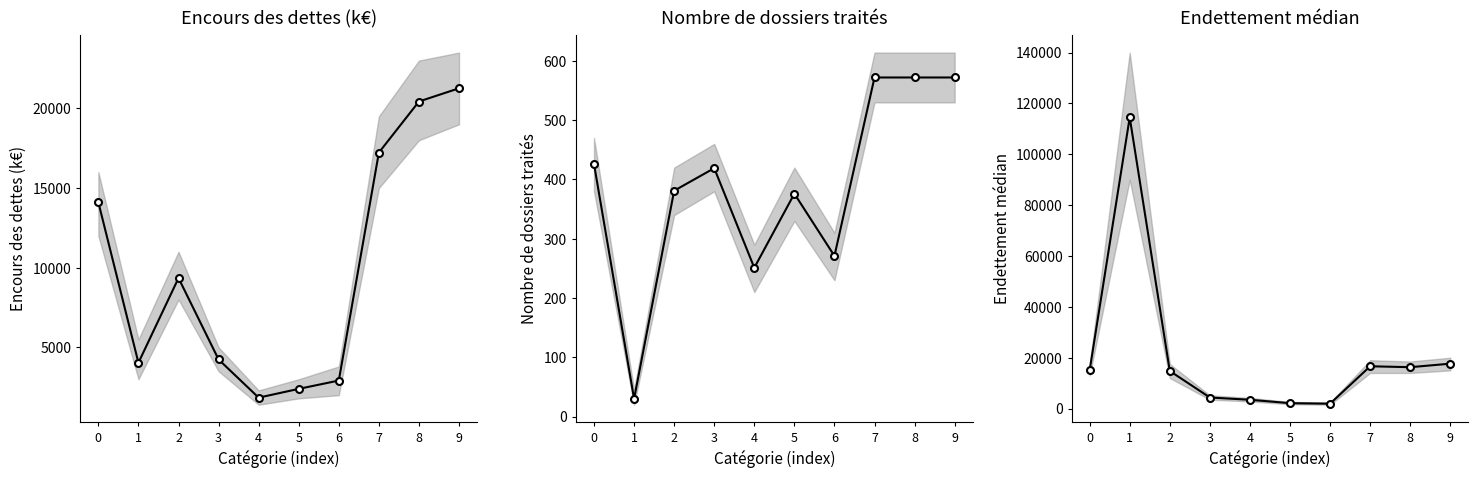

The value of Encours des dettes (k€) at 5 is 900.5. True or false?

False